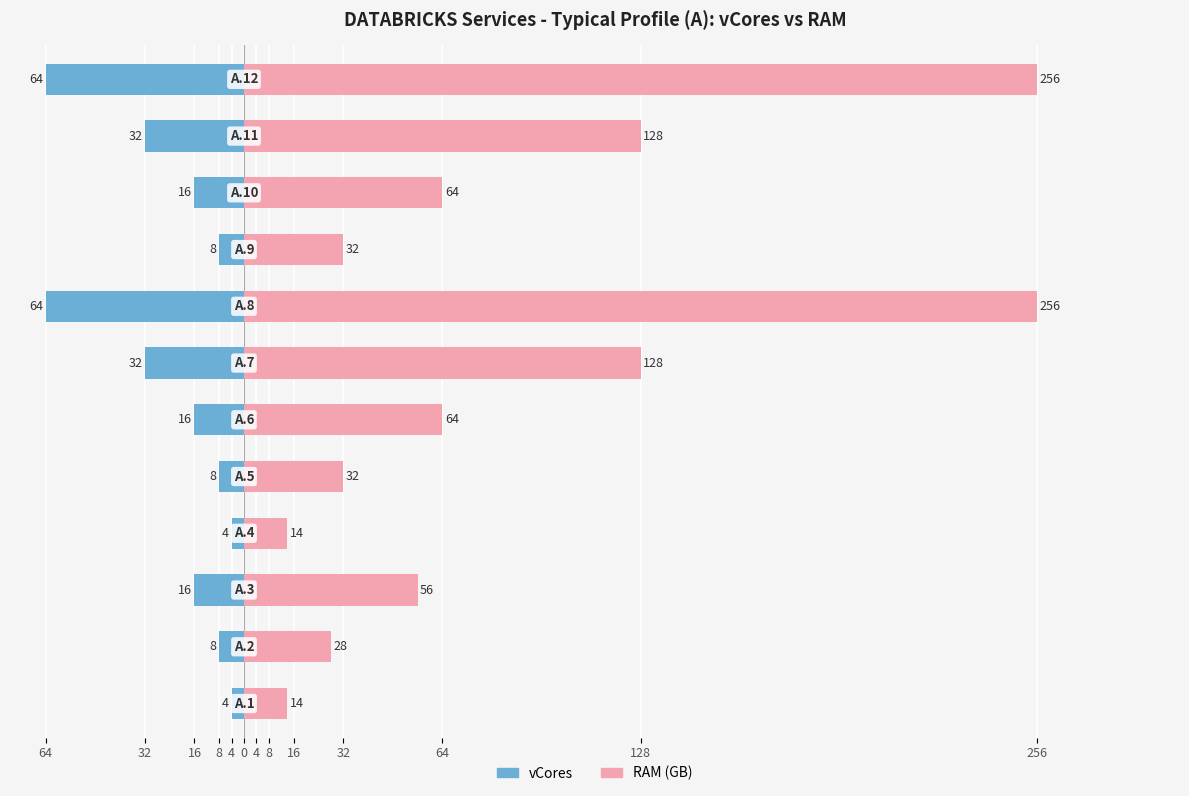

How many bars are there in total?

24